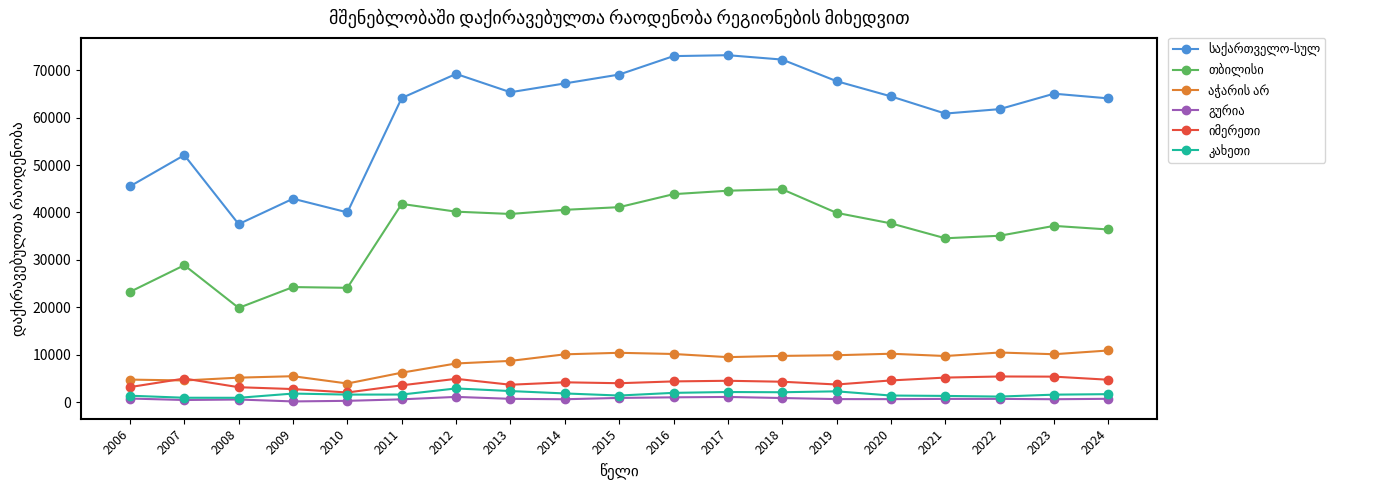

What is the sum of the თბილისი values at 2008 and 2006?

43156